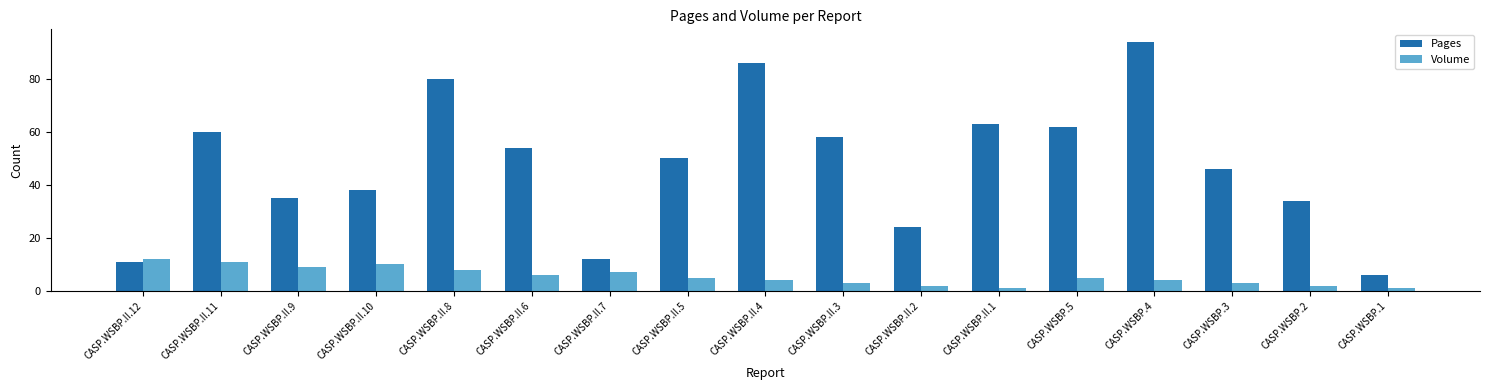

What is the value of the Pages bar at the 4th from the left?

38